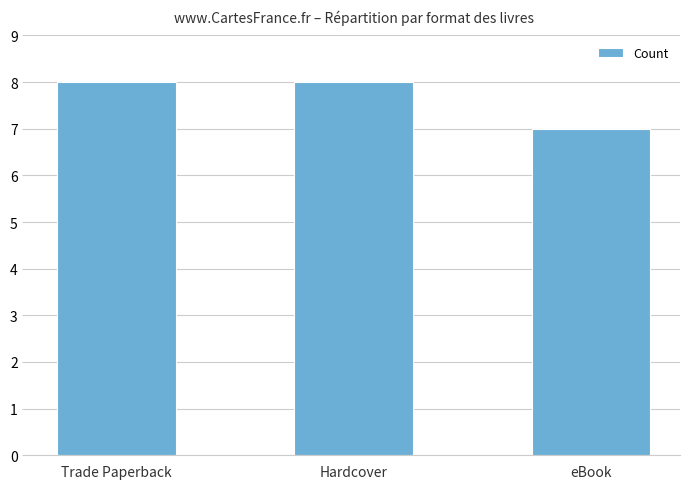

How many bars are there in total?

3